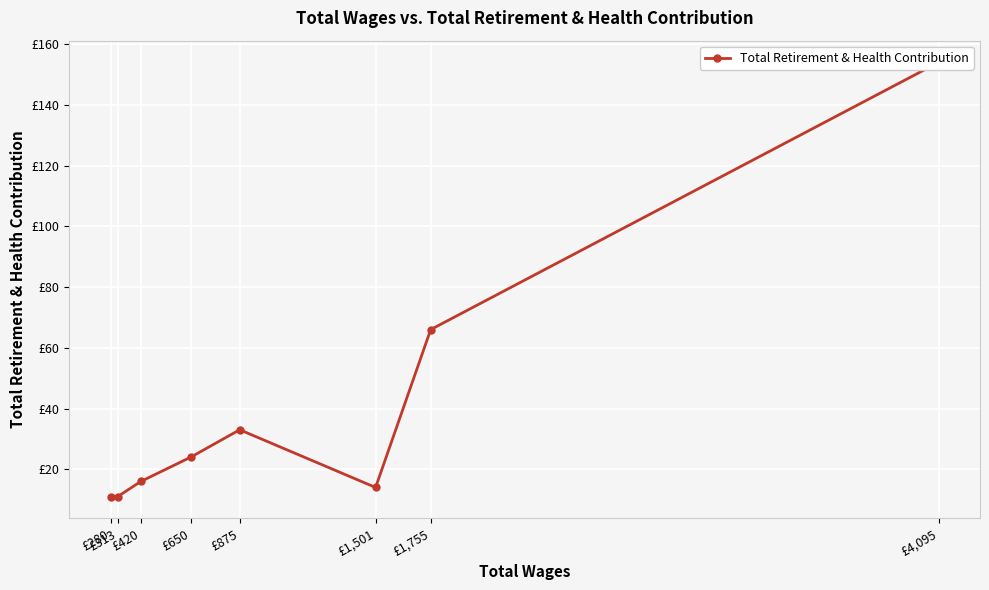

Where is the first local minimum?

£1,501